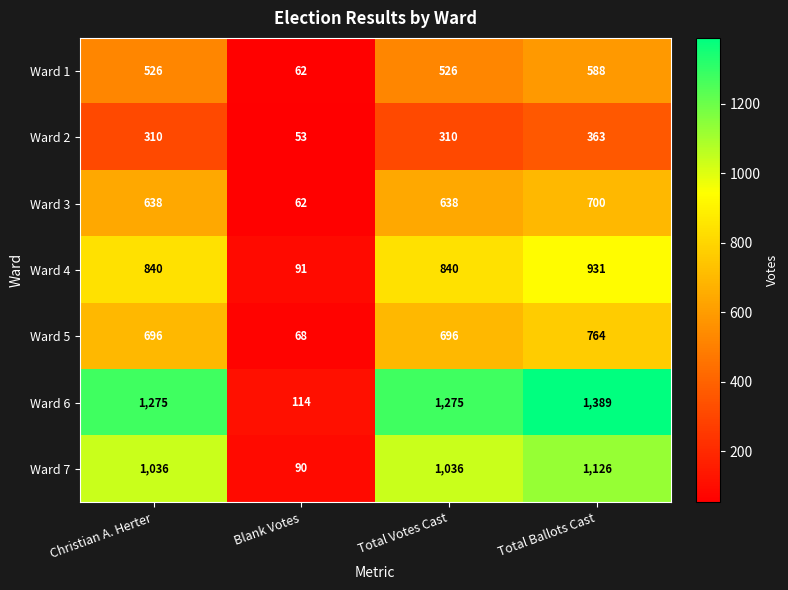

Reading right to left, extract all data points from this chart.

Ward 1: Total Ballots Cast=588	Total Votes Cast=526	Blank Votes=62	Christian A. Herter=526
Ward 2: Total Ballots Cast=363	Total Votes Cast=310	Blank Votes=53	Christian A. Herter=310
Ward 3: Total Ballots Cast=700	Total Votes Cast=638	Blank Votes=62	Christian A. Herter=638
Ward 4: Total Ballots Cast=931	Total Votes Cast=840	Blank Votes=91	Christian A. Herter=840
Ward 5: Total Ballots Cast=764	Total Votes Cast=696	Blank Votes=68	Christian A. Herter=696
Ward 6: Total Ballots Cast=1389	Total Votes Cast=1275	Blank Votes=114	Christian A. Herter=1275
Ward 7: Total Ballots Cast=1126	Total Votes Cast=1036	Blank Votes=90	Christian A. Herter=1036